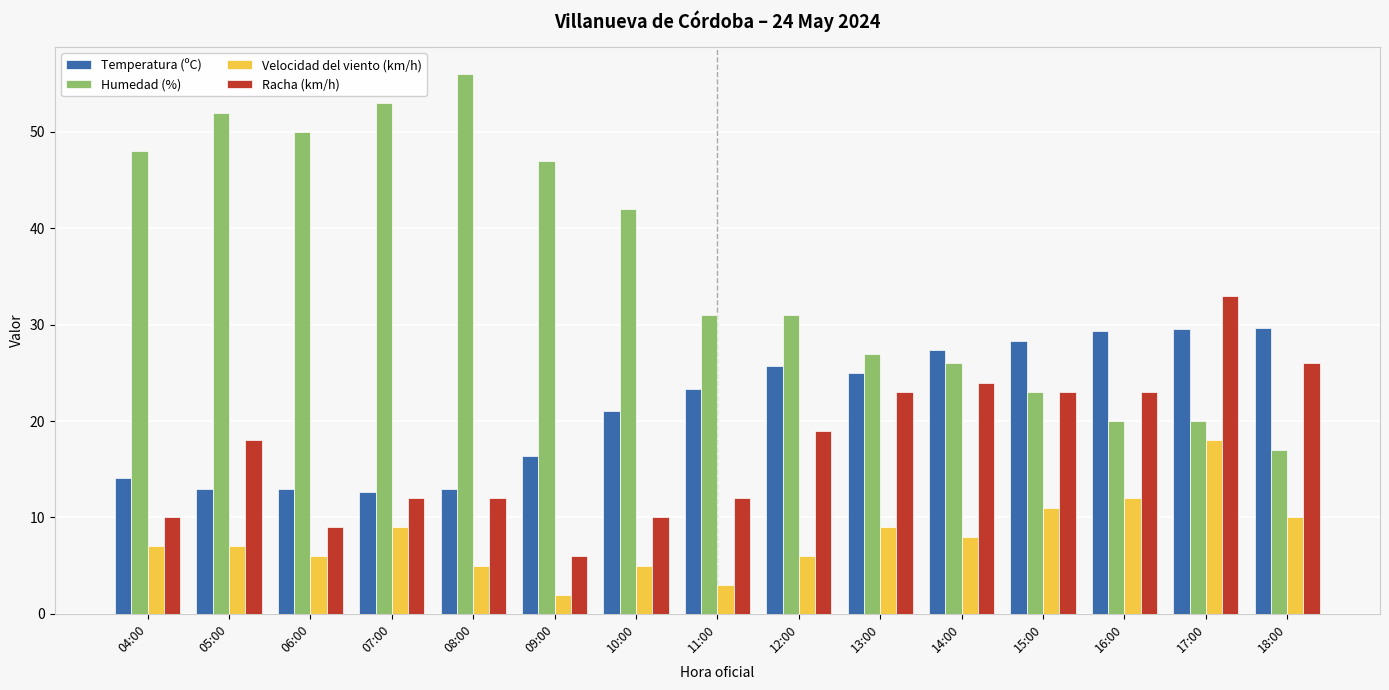

How many groups of bars are there?

15